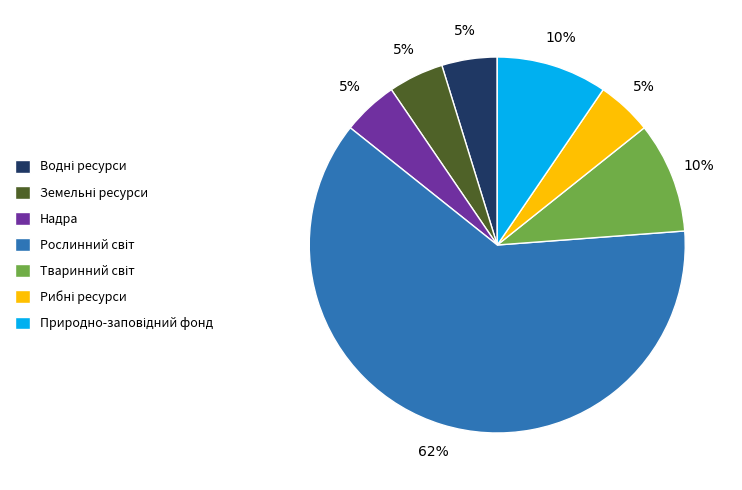

To the nearest percent, what percentage of the pie is Надра?

5%